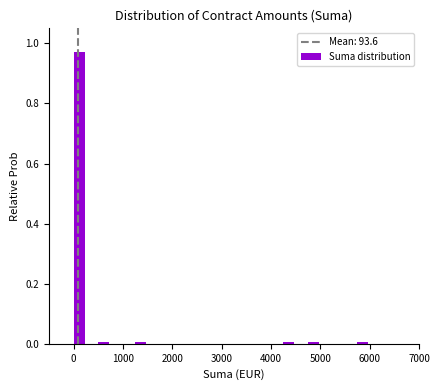

Read against the x-axis, roughly where is the centre of the tallest bar?

100